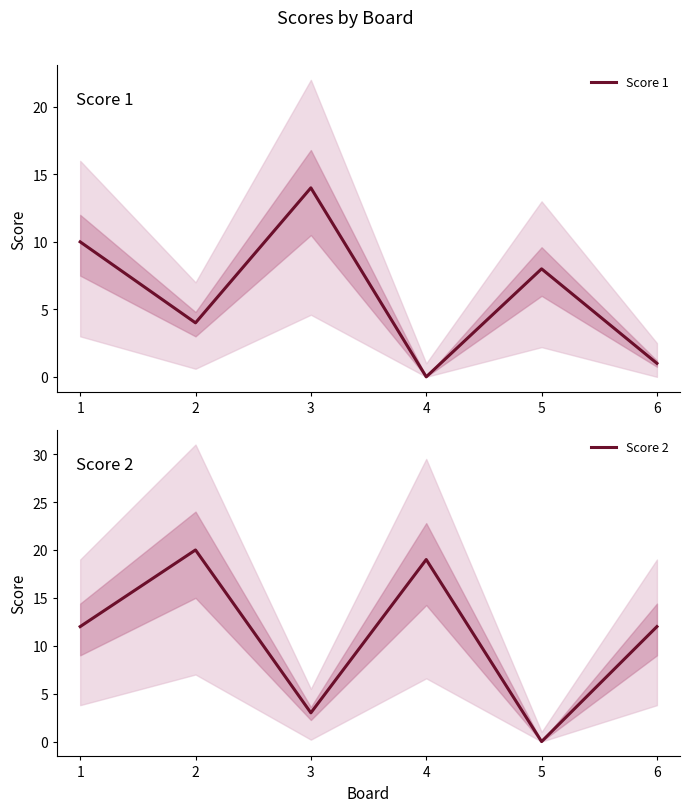

Where is Score 1 nearest to the value 7?

5